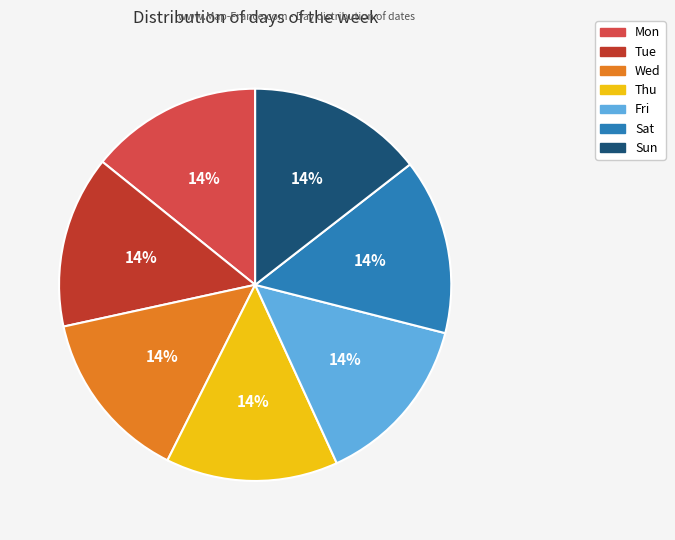

To the nearest percent, what is the average slice percentage?

14%